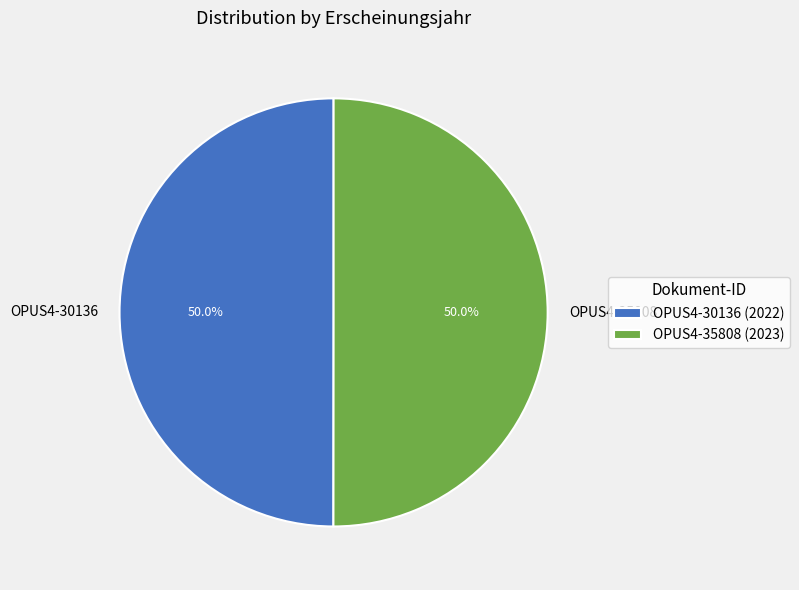

Combined, what portion of the pie is OPUS4-30136 and OPUS4-35808?

100.0%